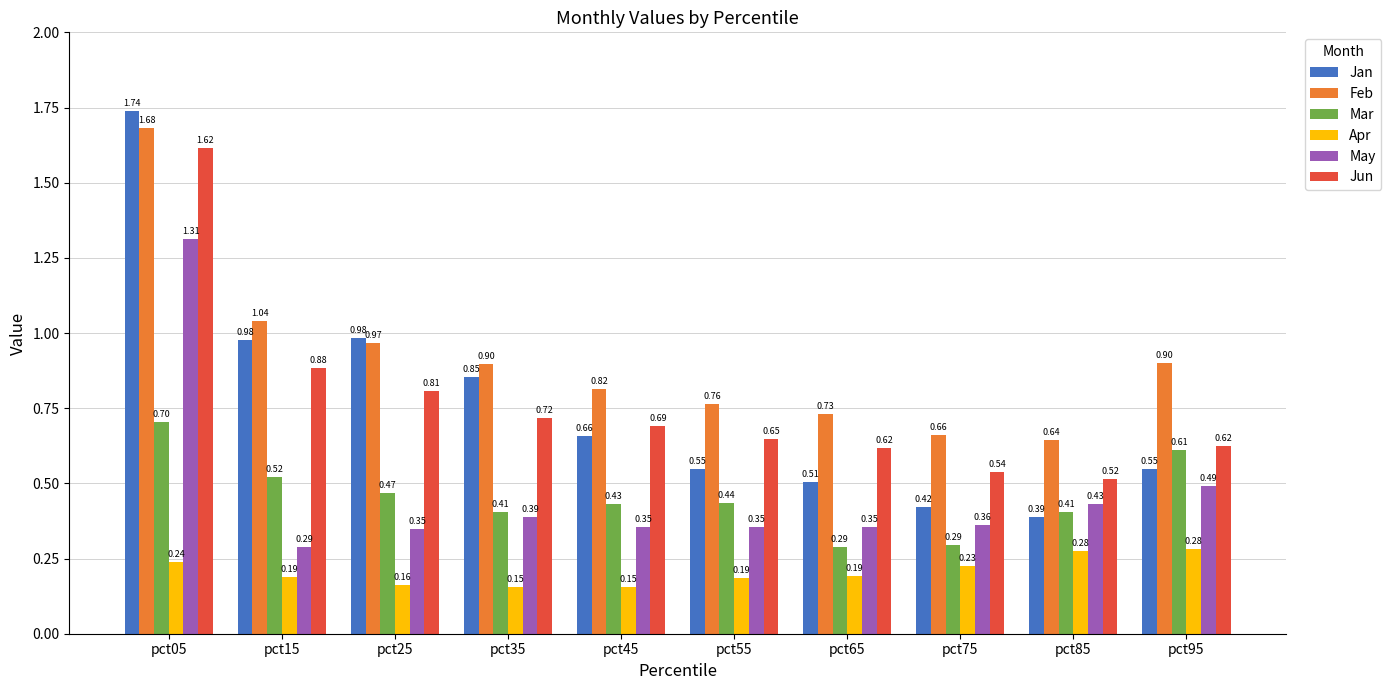

What is the average value of the Feb series?

0.9